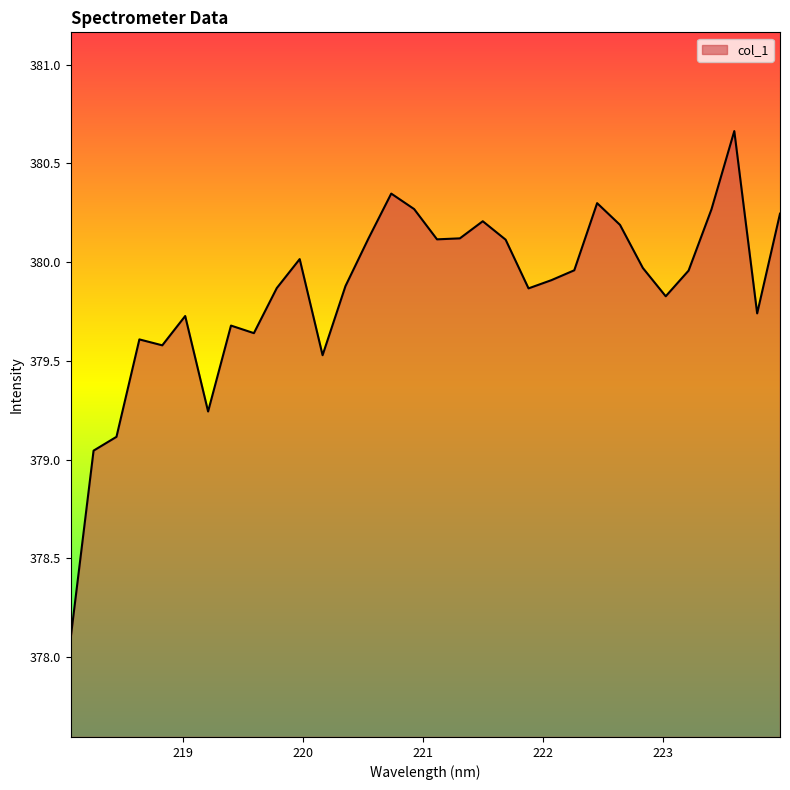

What is the difference between the maximum and minimum values?

2.6